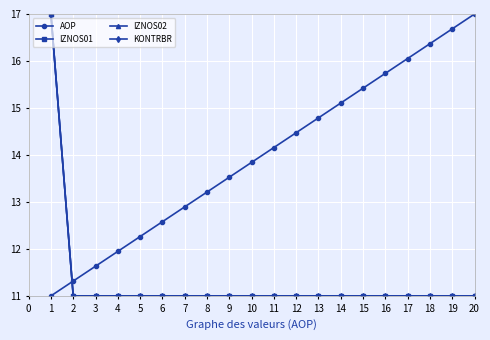

What is the value of the KONTRBR point at the 4th from the left?

11.0